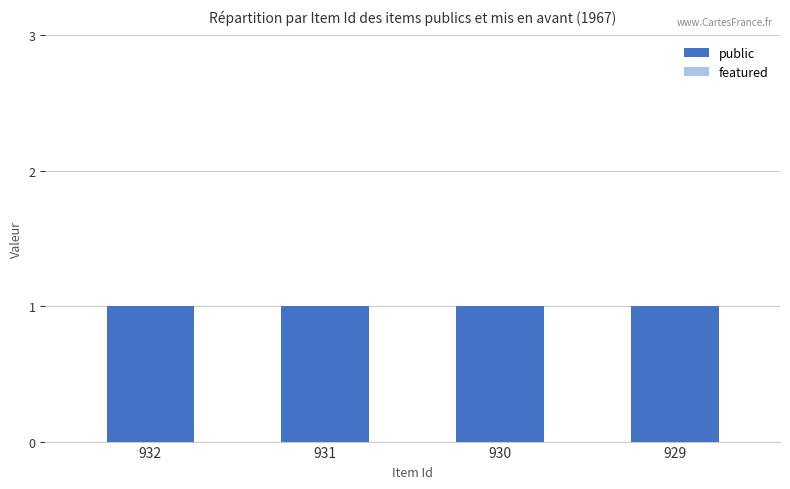

At how many categories does at least one series exceed 0?

4